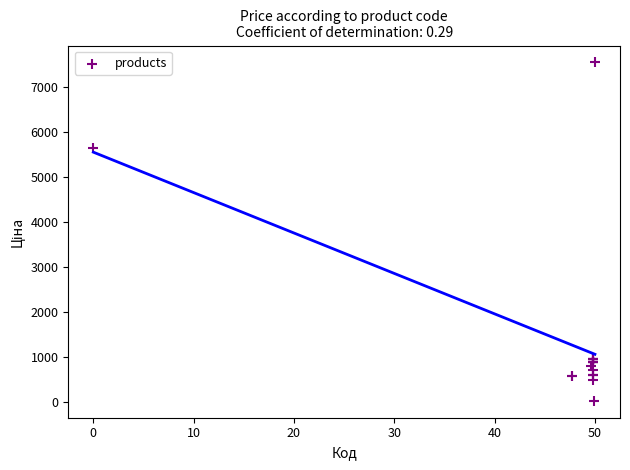

What Y value in the scatter plot is closest to 3788?

5636.0